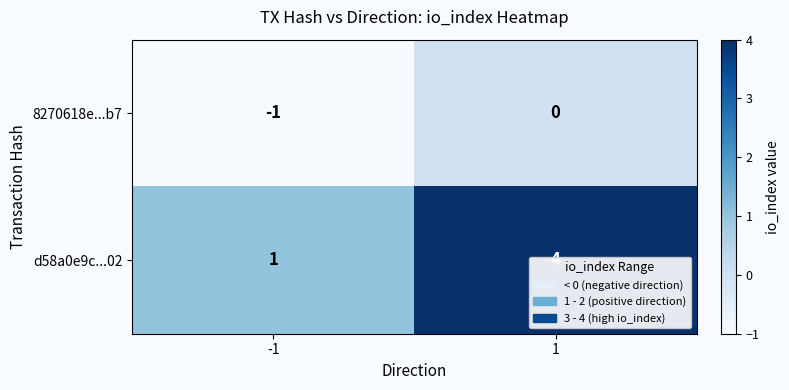

What is the sum of the d58a0e9c...02 values at -1 and 1?

5